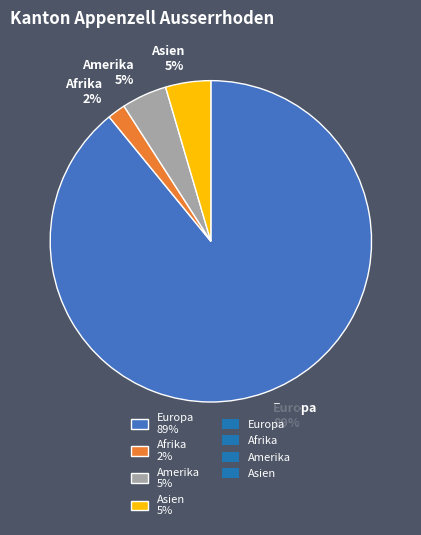

Is it true that Afrika 2% is 2% of the pie?

True